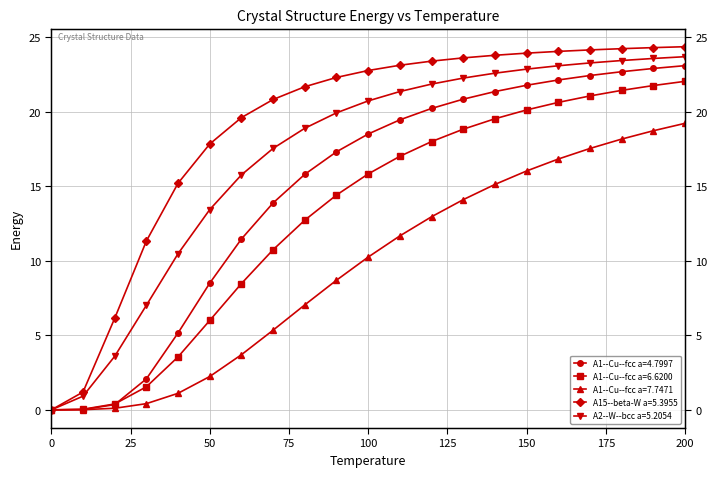

At 180, list the series in order from largest to smallest.

A15--beta-W a=5.3955, A2--W--bcc a=5.2054, A1--Cu--fcc a=4.7997, A1--Cu--fcc a=6.6200, A1--Cu--fcc a=7.7471